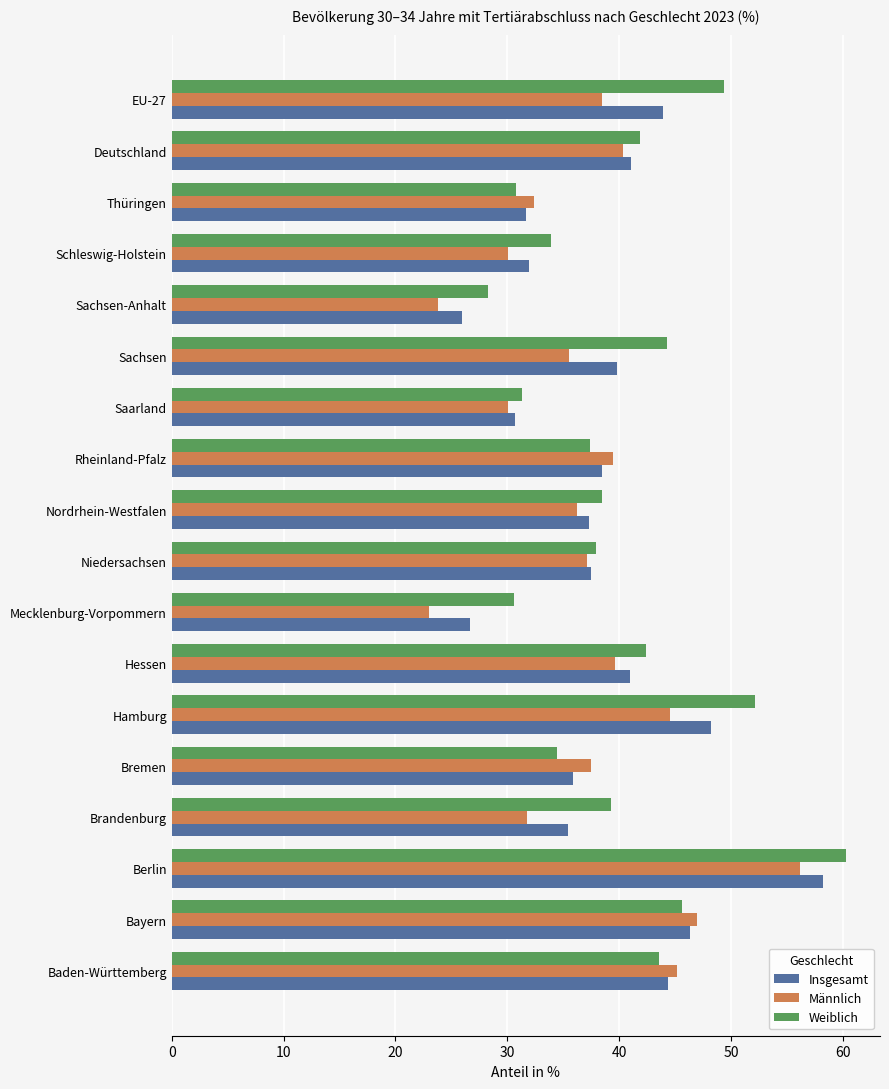

The Weiblich series shows 14.2 at Sachsen. True or false?

False